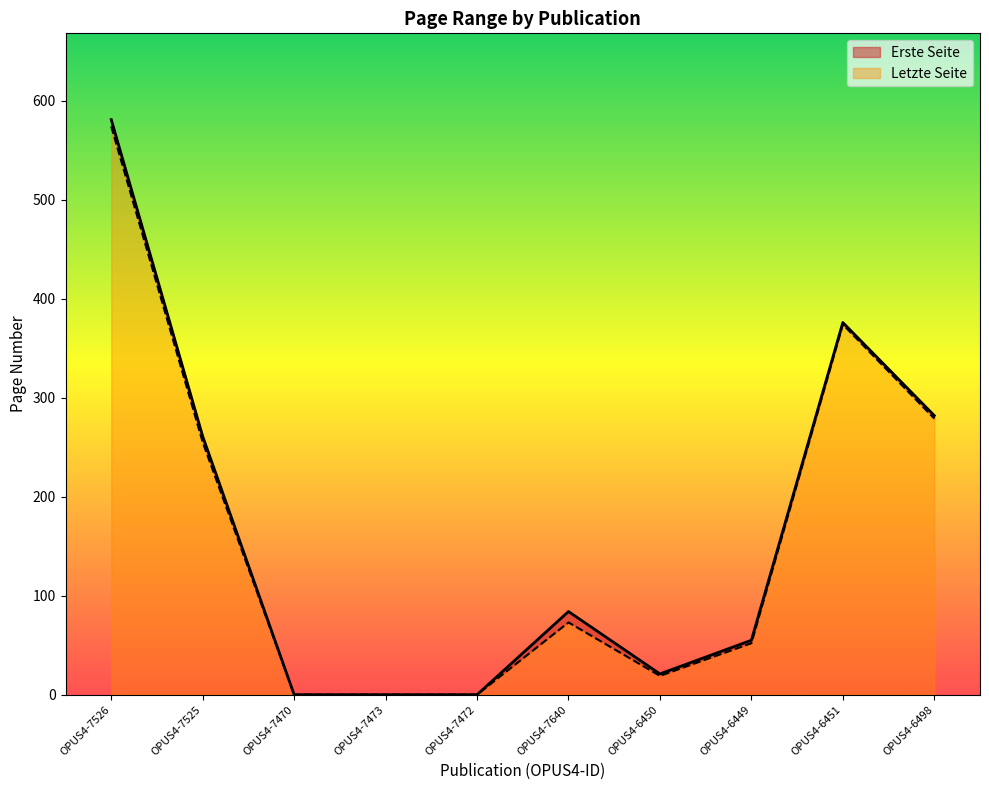

What is the difference between the maximum and minimum values in the Erste Seite series?

574